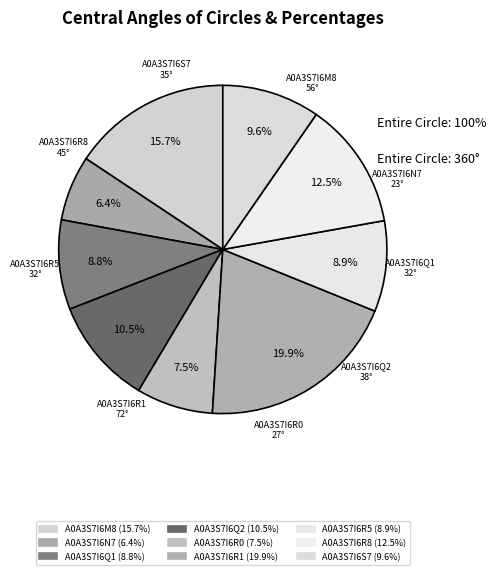

To the nearest percent, what is the combined percentage of A0A3S7I6R0 and A0A3S7I6M8?

23%